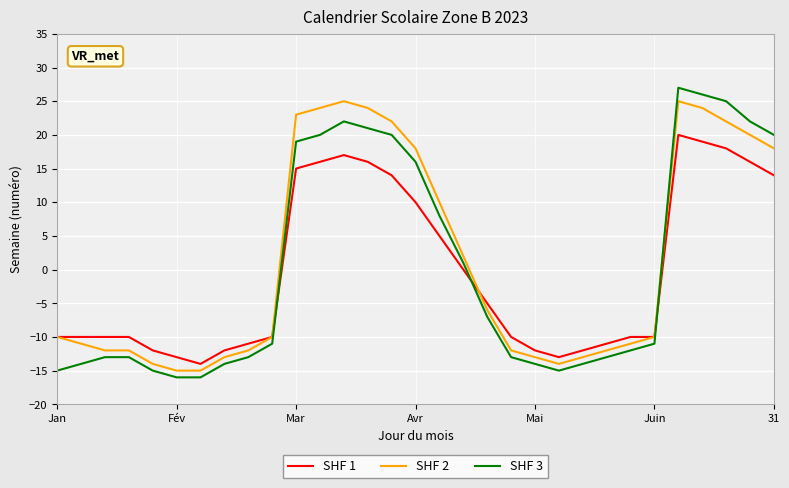

True or false: SHF 3 and SHF 1 intersect in this chart.

True